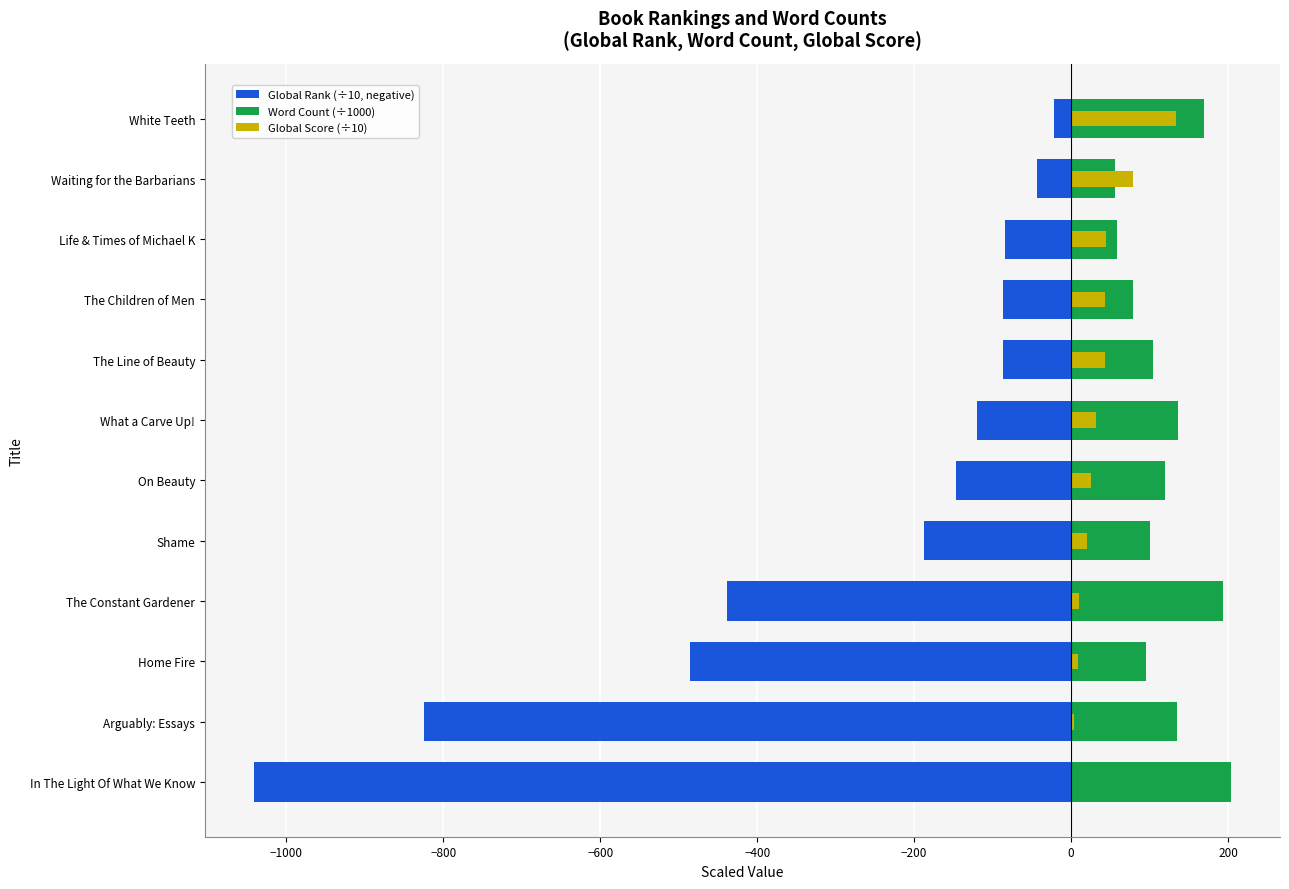

Is the value of Word Count (÷1000) at In The Light Of What We Know greater than the value of Global Rank (÷10, negative) at What a Carve Up!?

Yes